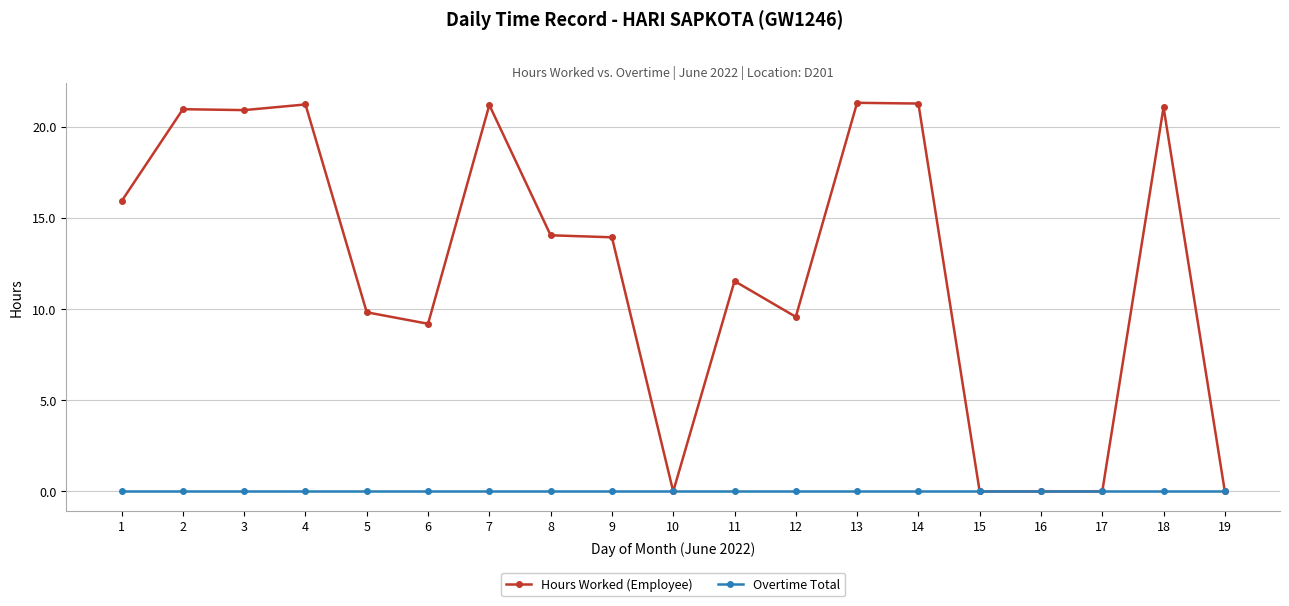

Which series has the widest spread of values?

Hours Worked (Employee)